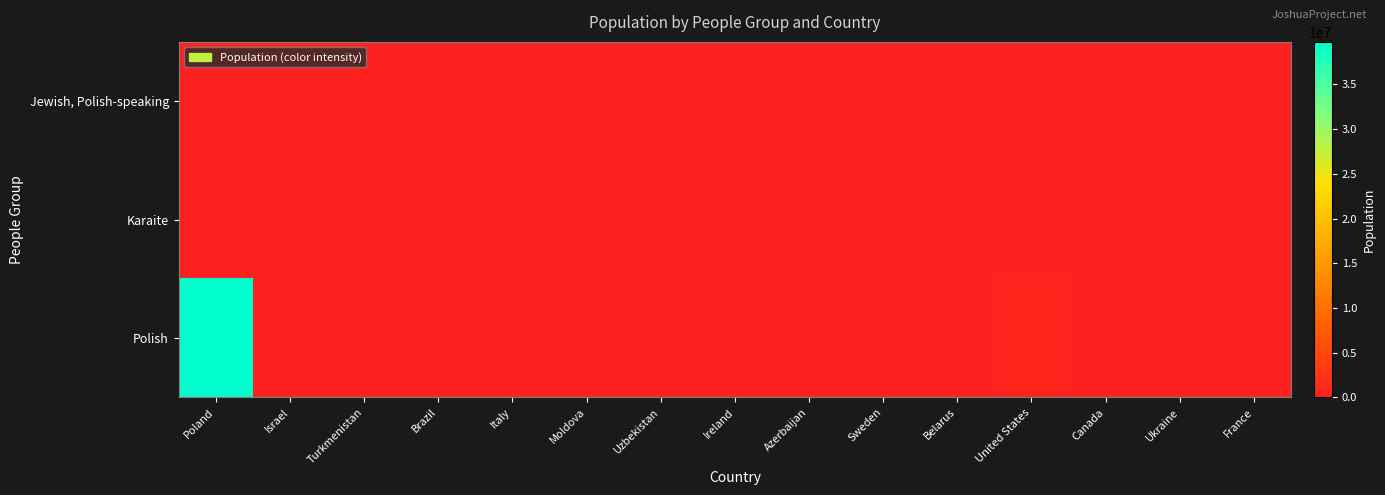

At which category does the chart reach its peak across all series?

Poland